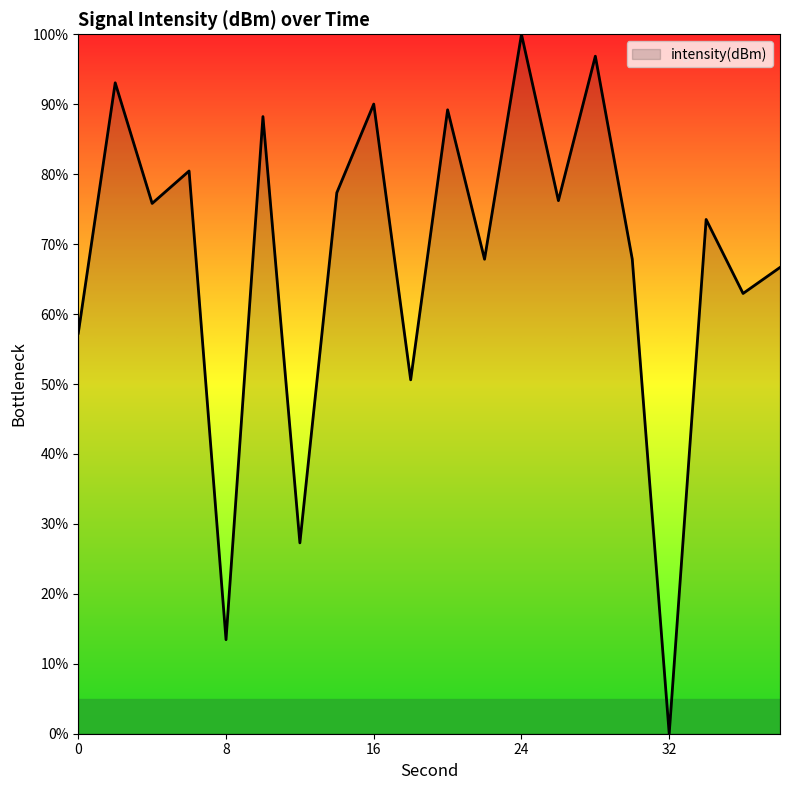

How many lines are shown in the chart?

1